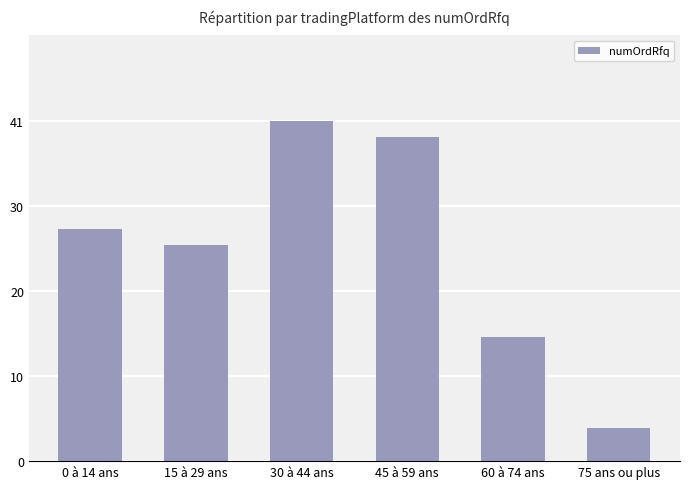

The value at 0 à 14 ans is 28. True or false?

True